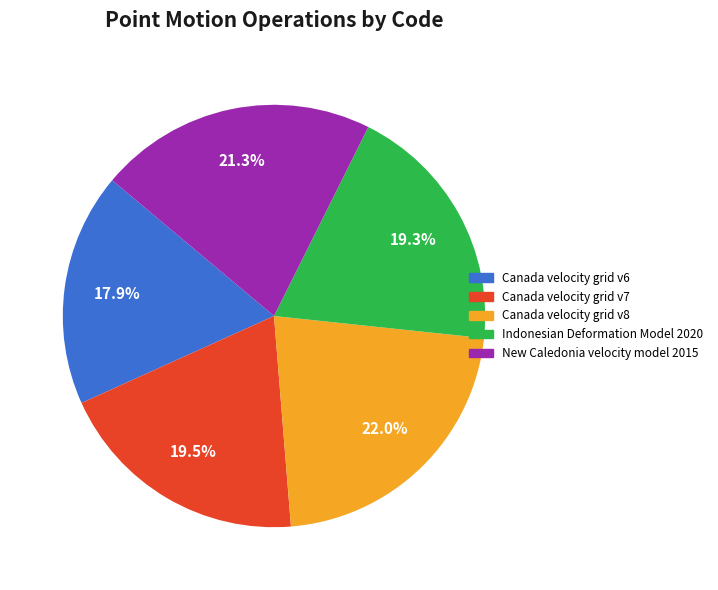

Between Canada velocity grid v7 and Canada velocity grid v8, which is larger?

Canada velocity grid v8